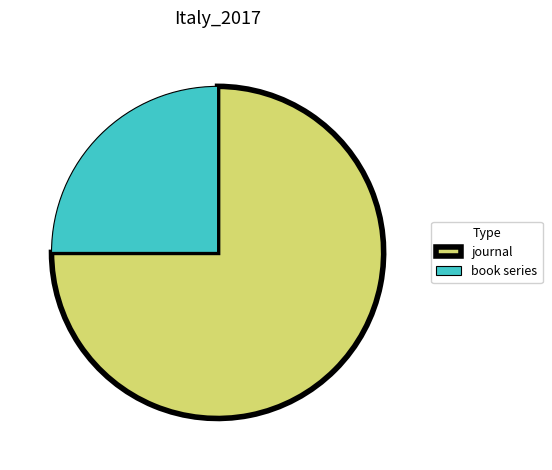

Which slice is the largest?

journal